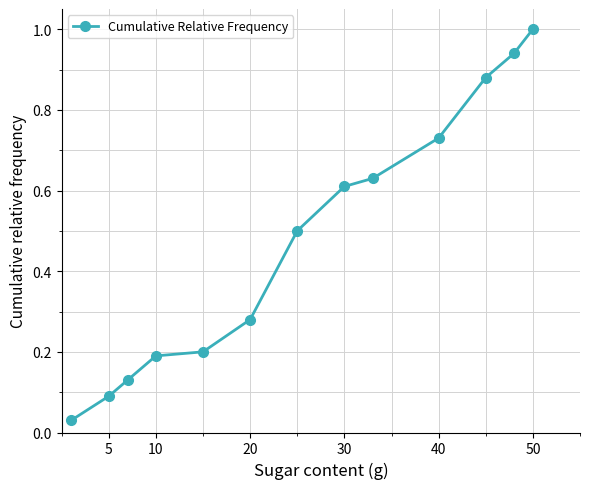

What is the average value?

0.5